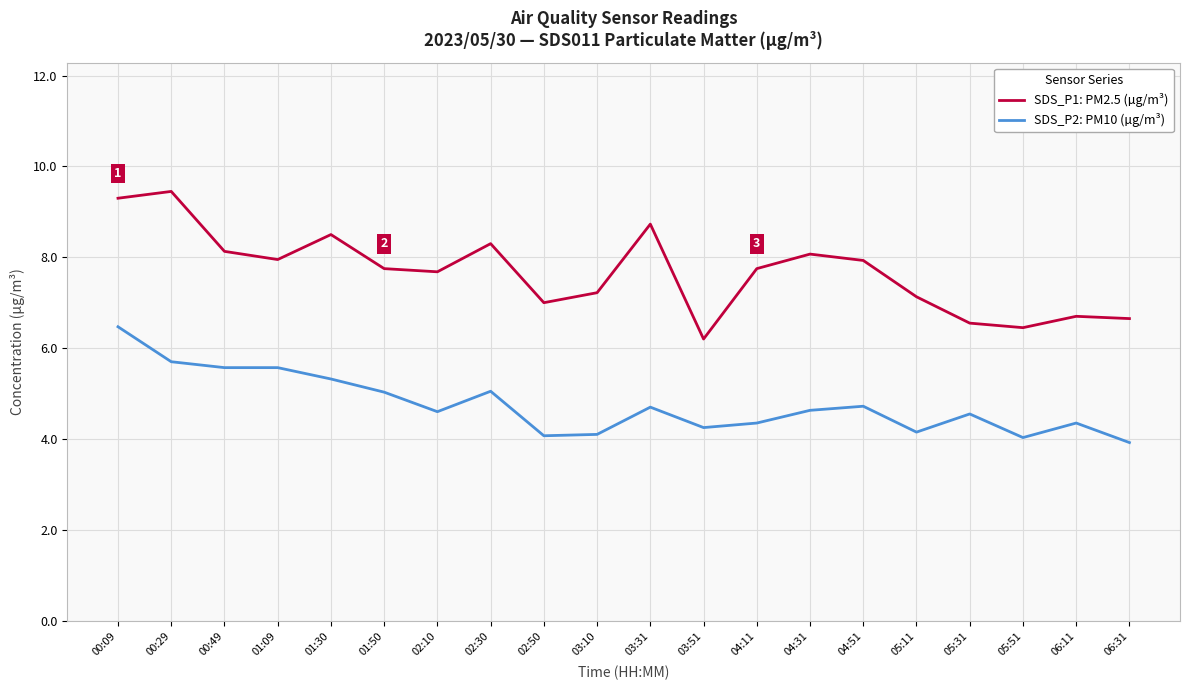

Which series has the largest total across all categories?

SDS_P1: PM2.5 (µg/m³)